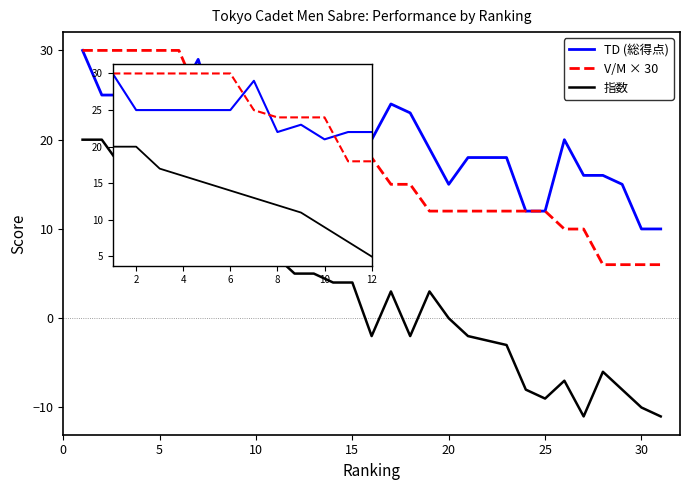

How many categories are shown in the chart?

31